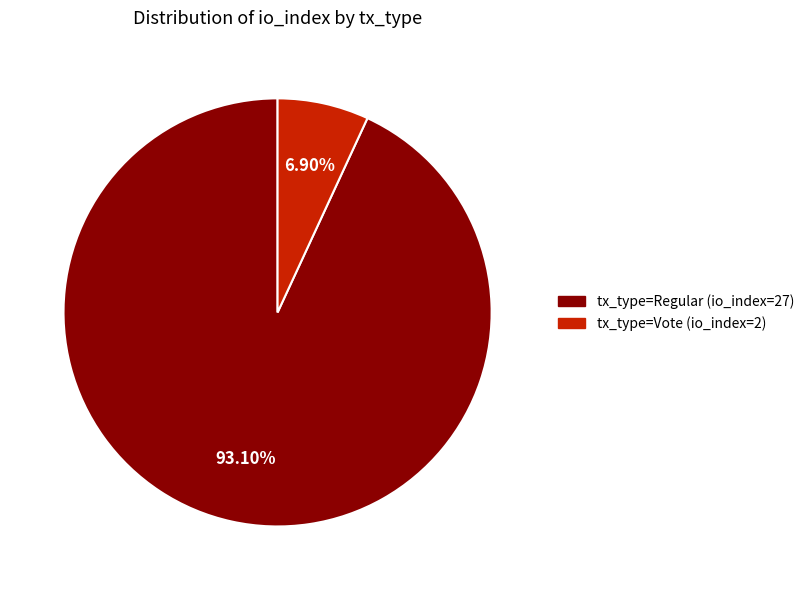

Is the sum of tx_type=Vote (io_index=2) and tx_type=Regular (io_index=27) greater than half?

Yes